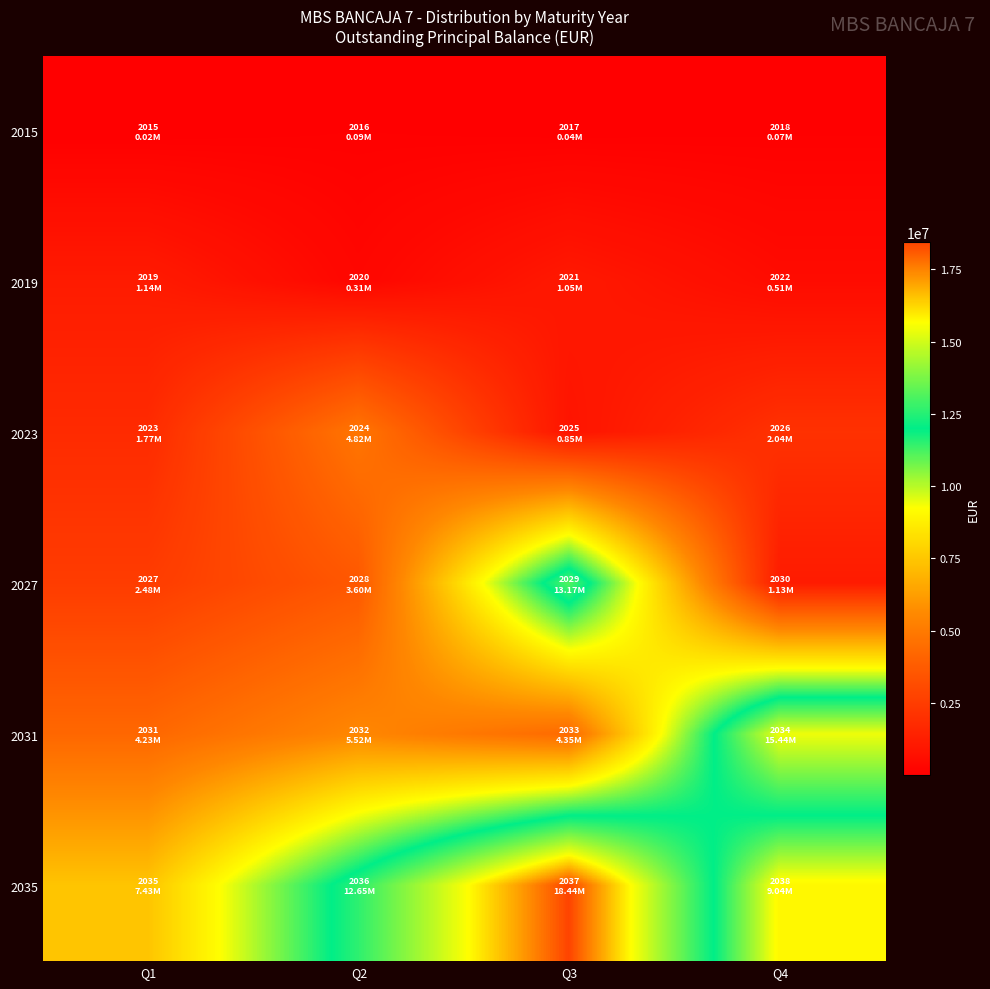

Reading left to right, extract all data points from this chart.

2015: Q1=19524.7	Q2=91133.9	Q3=38682.8	Q4=73212.0
2019: Q1=1140690.3	Q2=308046.4	Q3=1046503.6	Q4=508753.5
2023: Q1=1772314.9	Q2=4823820.7	Q3=847623.6	Q4=2040946.4
2027: Q1=2483630.6	Q2=3596651.4	Q3=13166550.1	Q4=1132750.0
2031: Q1=4230733.3	Q2=5519865.6	Q3=4351934.4	Q4=15438095.1
2035: Q1=7434585.6	Q2=12651973.7	Q3=18440331.8	Q4=9036796.0